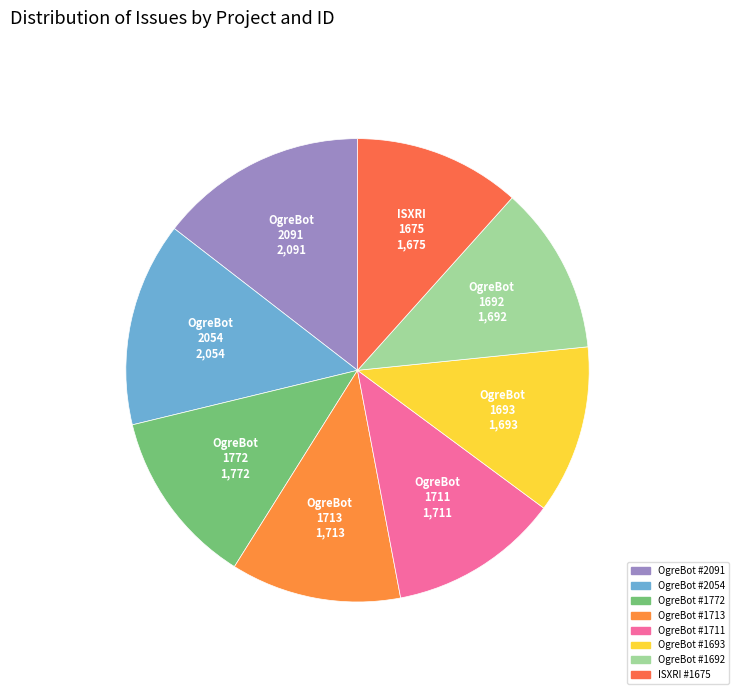

What portion of the pie excludes OgreBot #1713?

88.1%